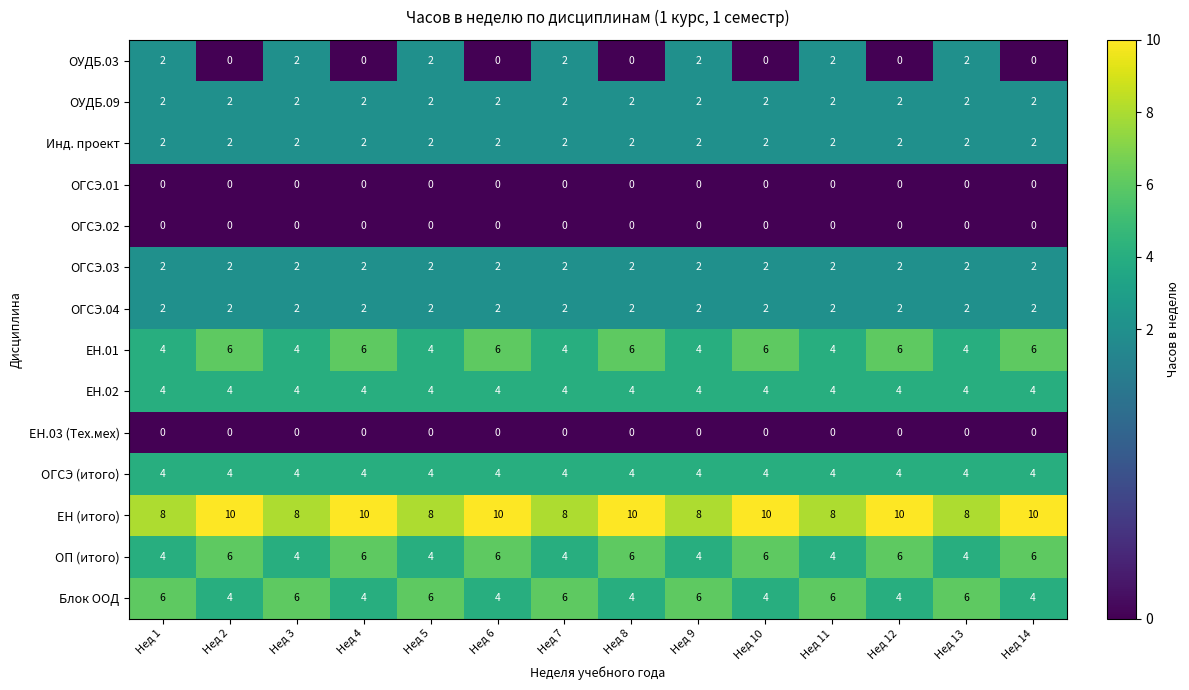

What is the sum of all ОП (итого) values?

70